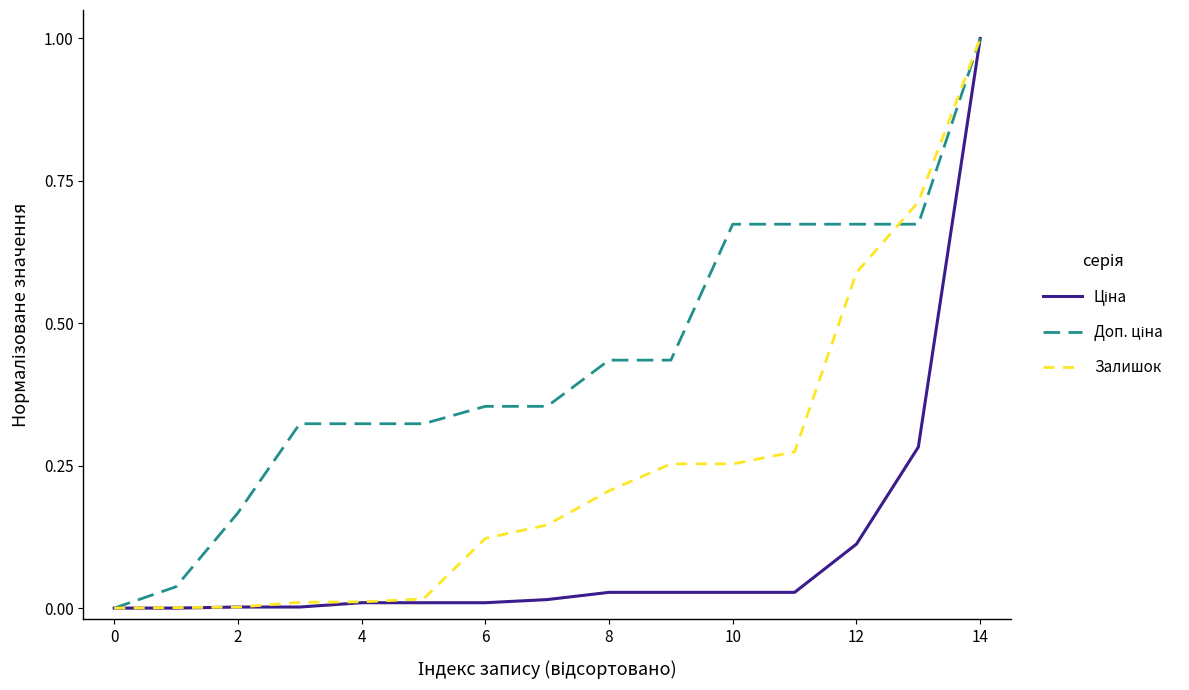

What is the maximum value shown in the chart?

1.0